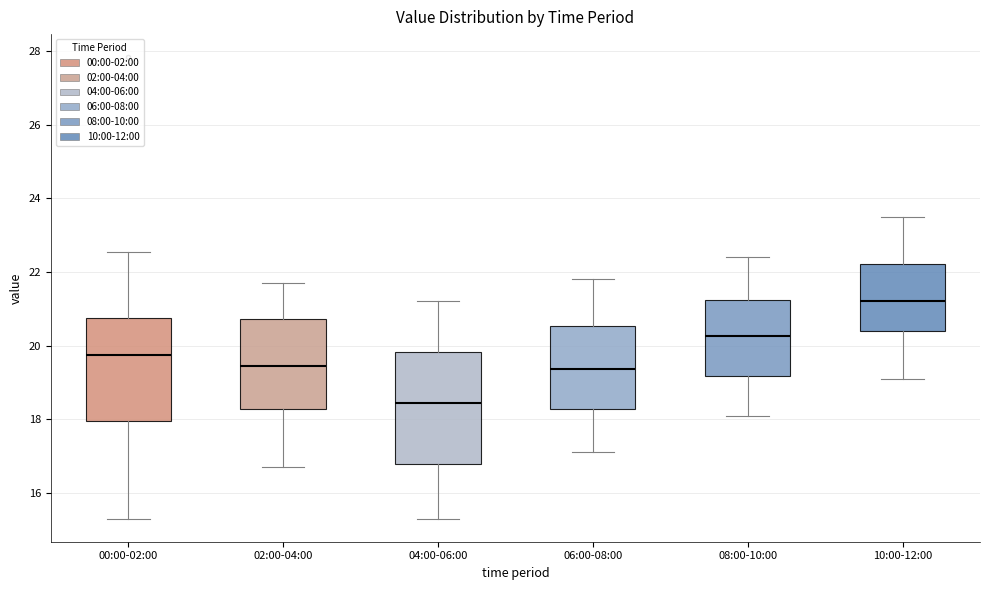

Where does the upper whisker of the box for 04:00-06:00 end on the y-axis? The values are not printed on the chart, so give them approximately, as read against the axis.

21.2